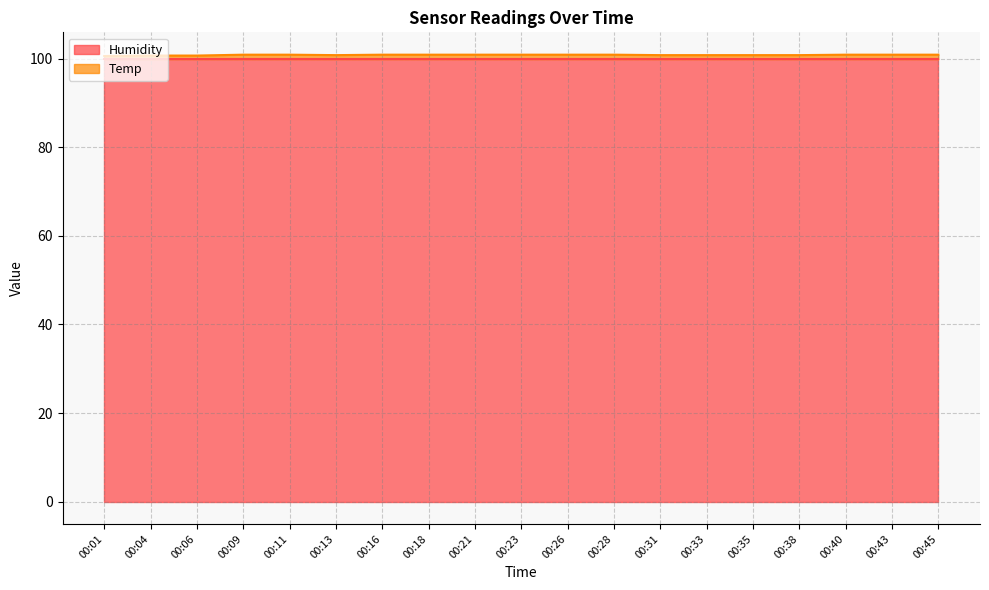

Does the chart display data point markers on the line(s)?

No